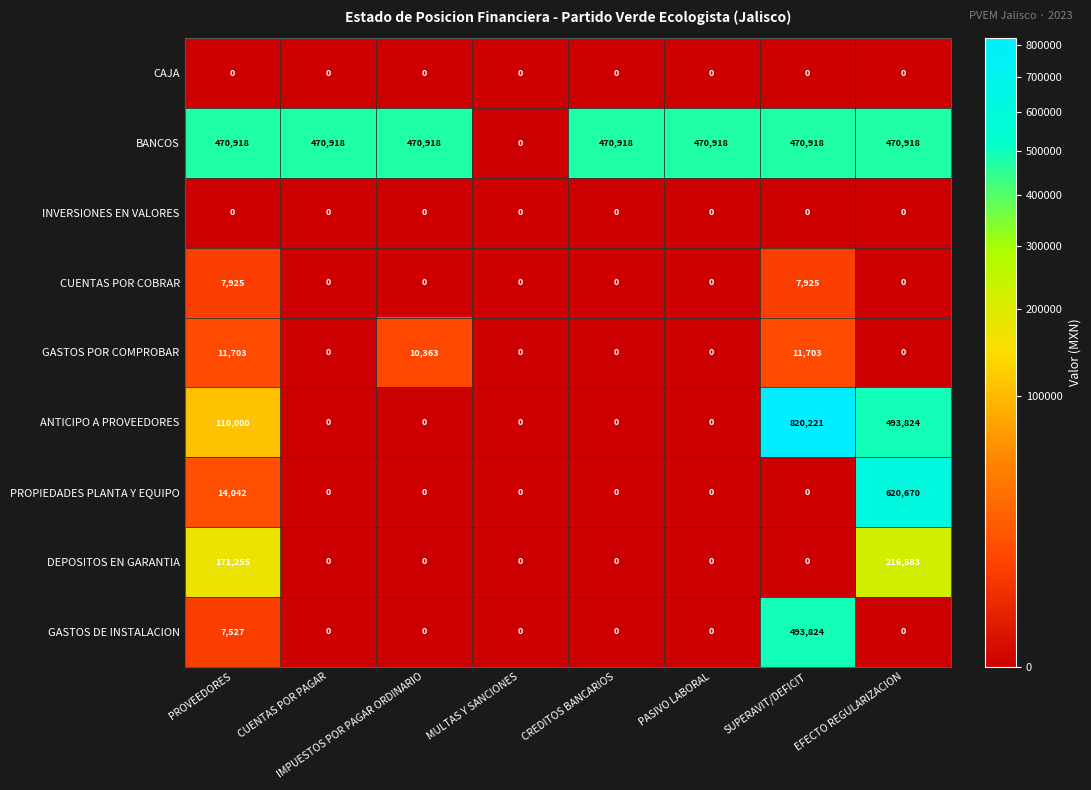

The value of GASTOS DE INSTALACION at CREDITOS BANCARIOS is -223664. True or false?

False